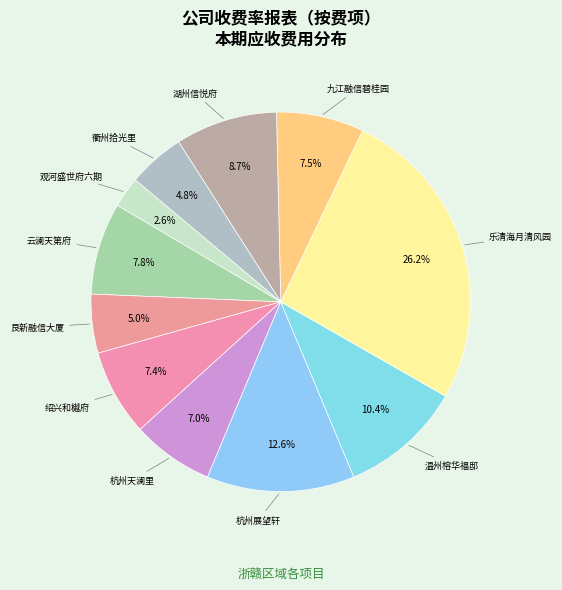

How many slices are in this pie chart?

11